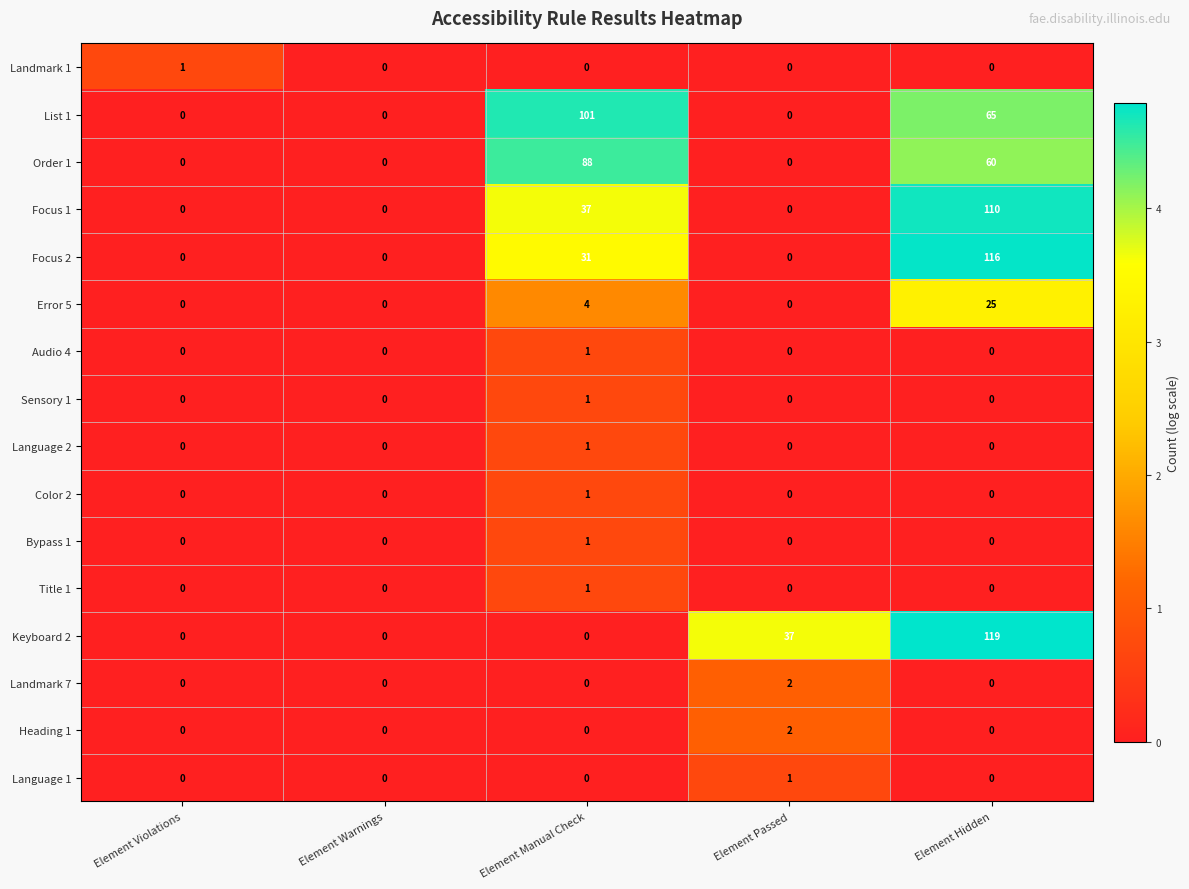

Which series has the largest total across all categories?

List 1